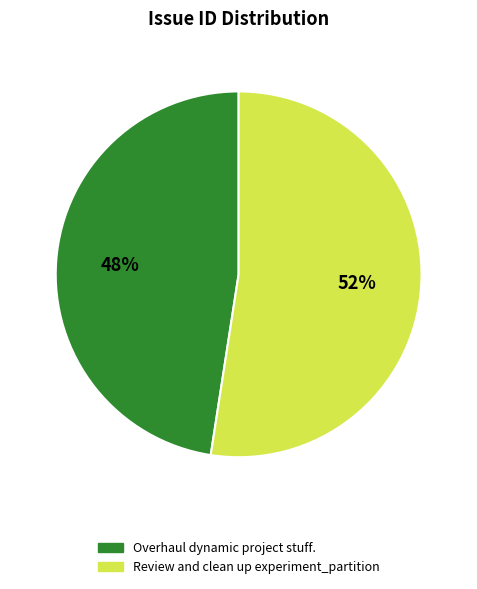

Rank the categories by value from lowest to highest.

Overhaul dynamic project stuff., Review and clean up experiment_partition